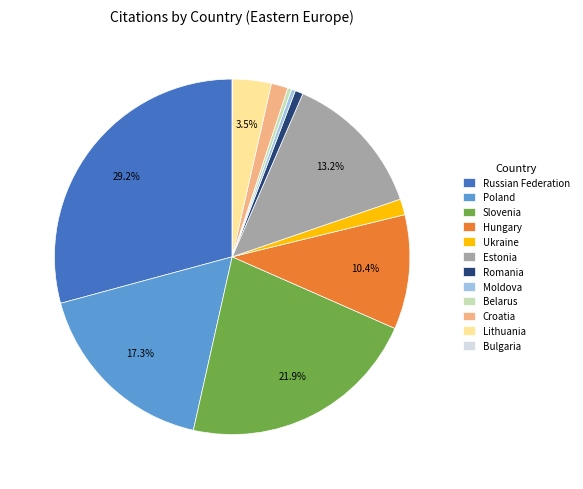

Does Russian Federation represent more than half of the total?

No